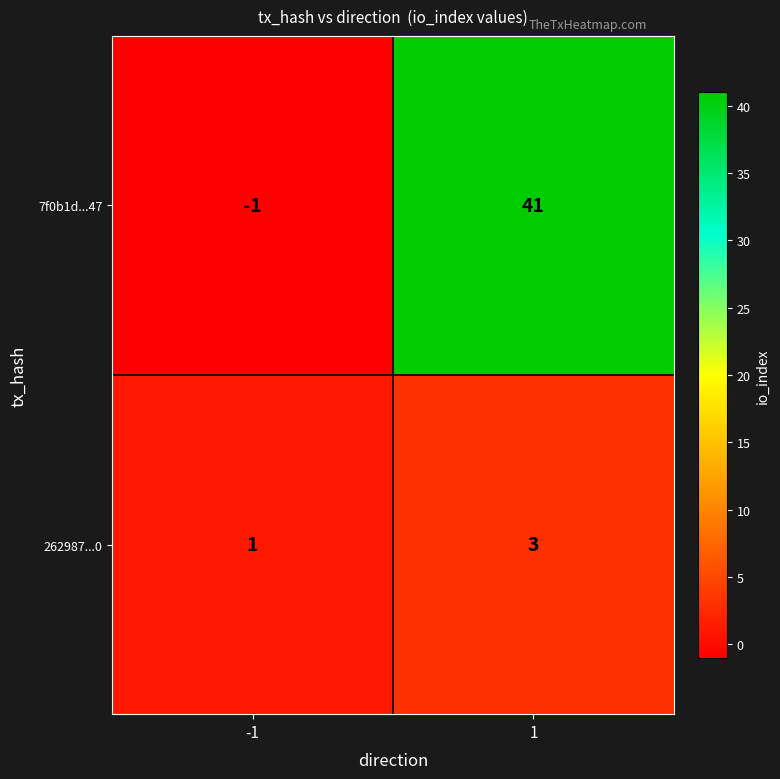

What is the difference between the highest and lowest values at 1?

38